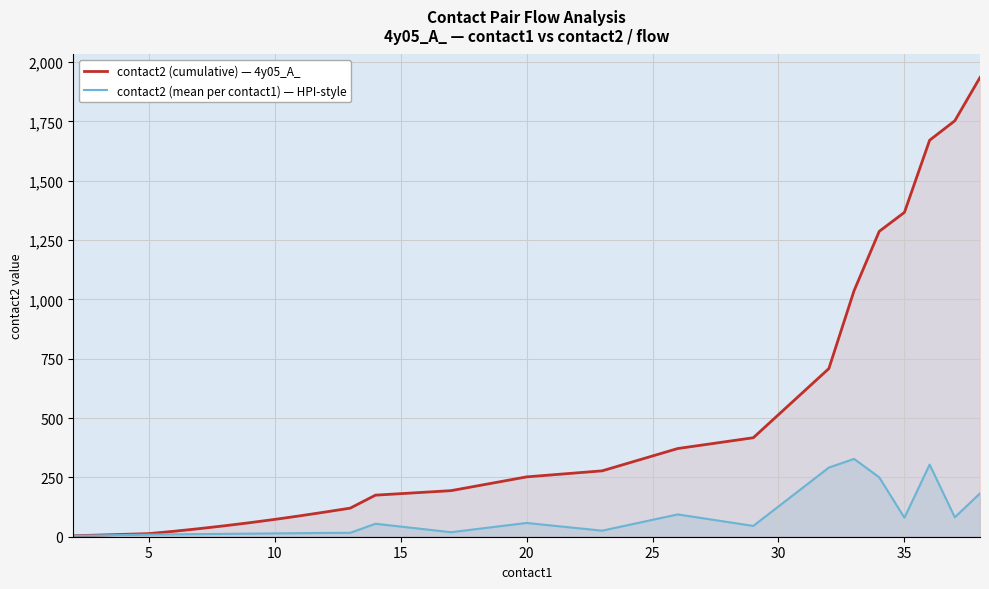

What is the average value of the contact2 (mean per contact1) — HPI-style series?

84.2